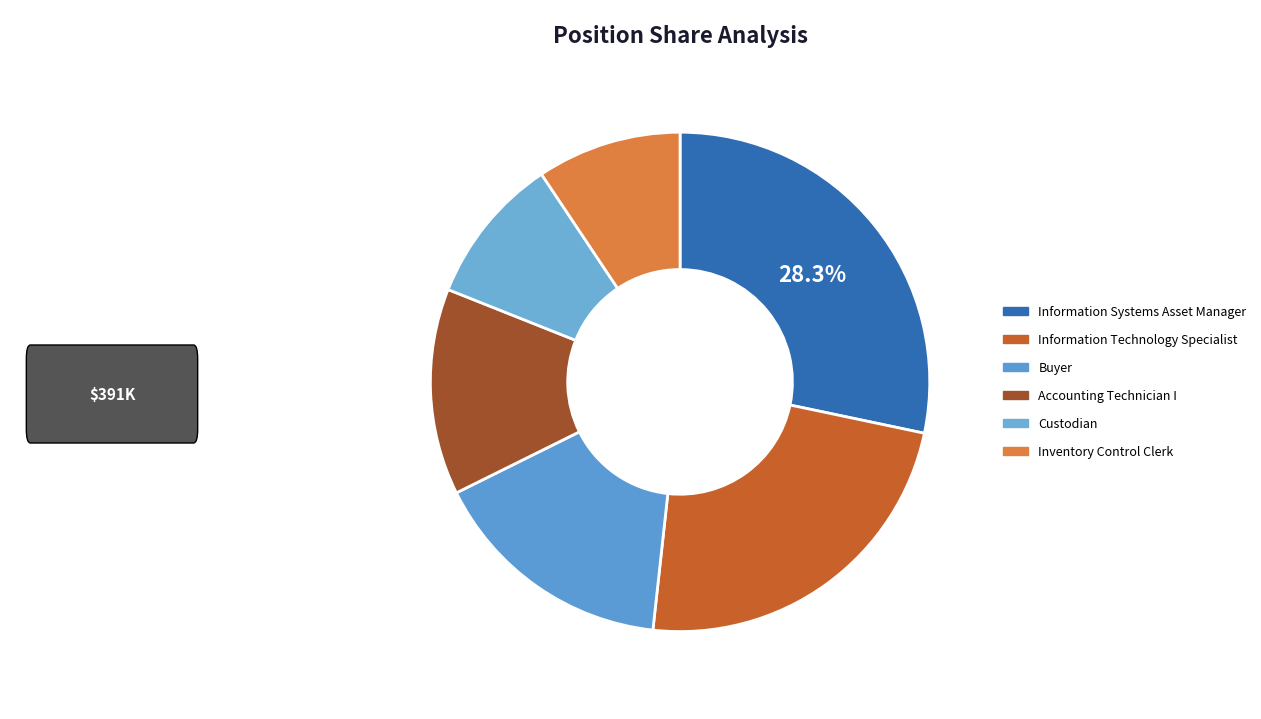

What is the smallest slice in the pie chart?

Inventory Control Clerk